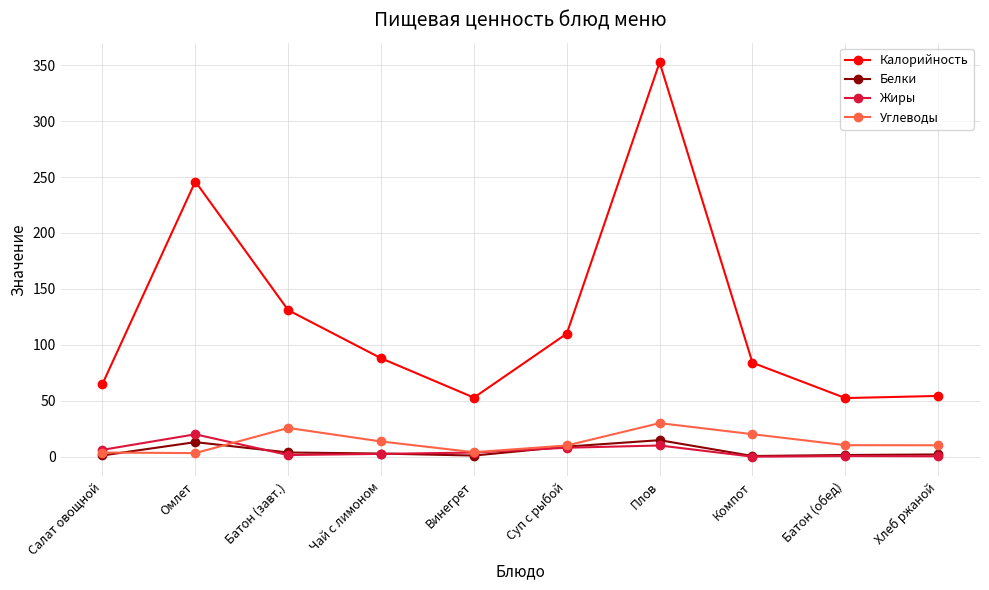

What is the value of the Жиры point at the 2nd from the left?

20.0